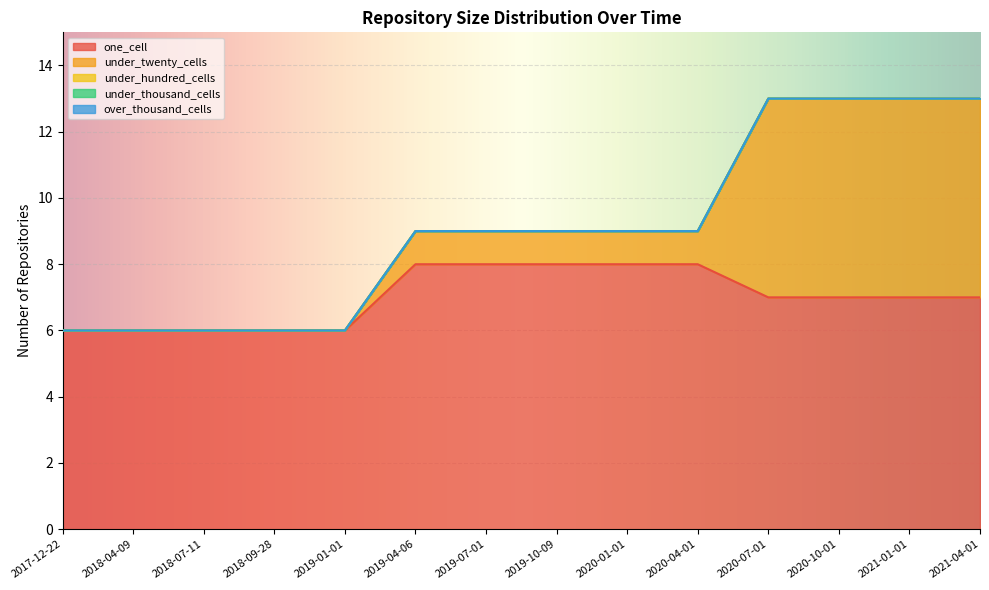

True or false: over_thousand_cells and under_twenty_cells cross at least once.

False